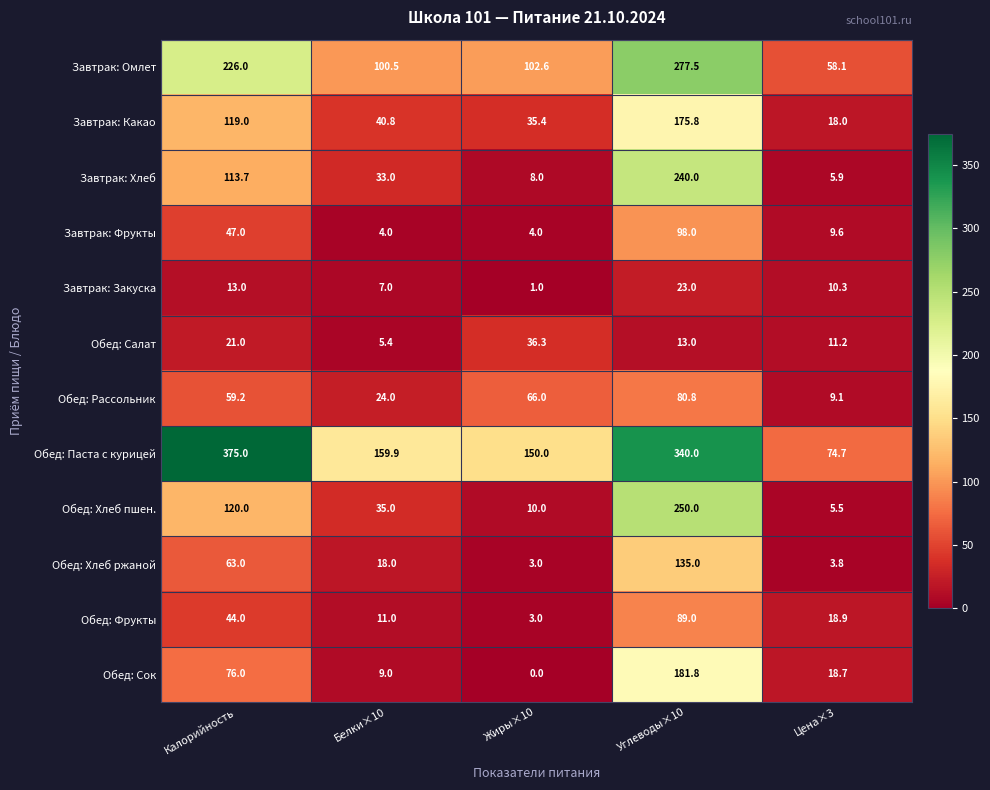

What is the difference between the Завтрак: Омлет values at Цена×3 and Белки×10?

42.4